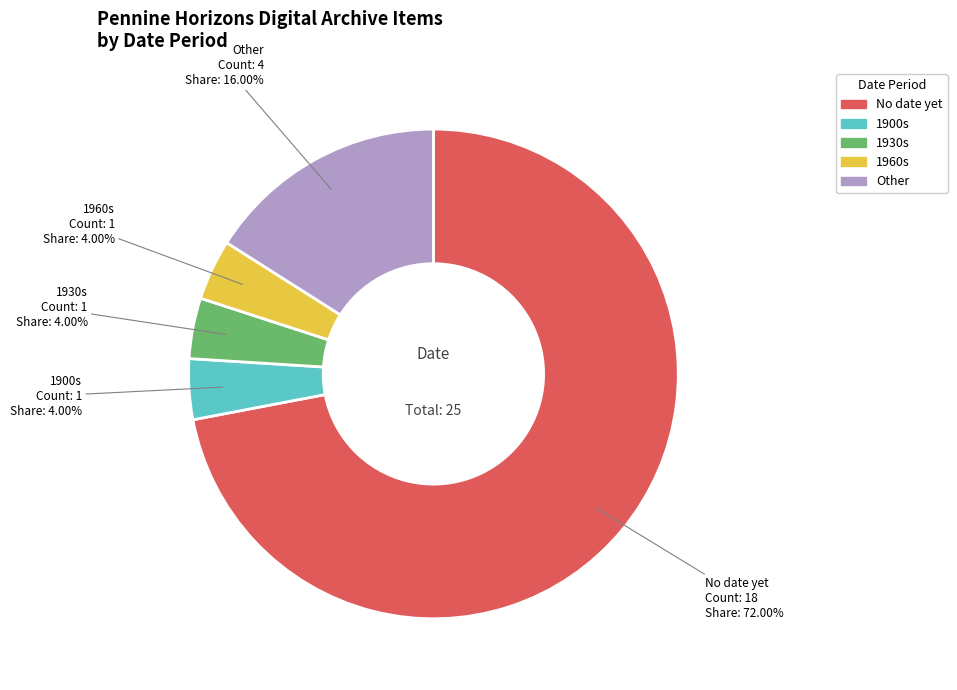

What is the majority slice?

No date yet